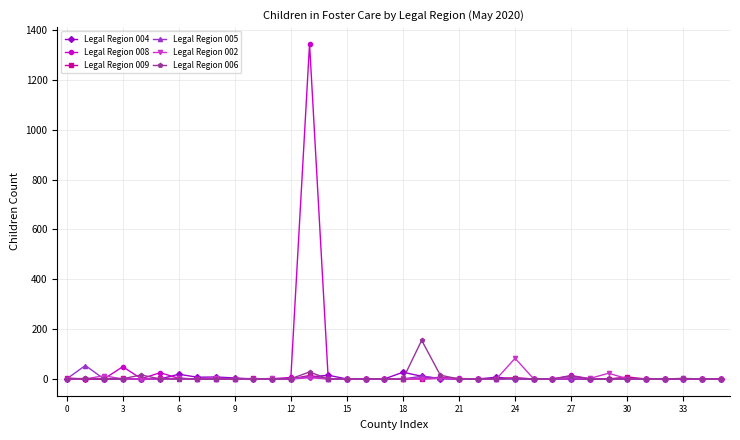

How many series are shown in this chart?

6